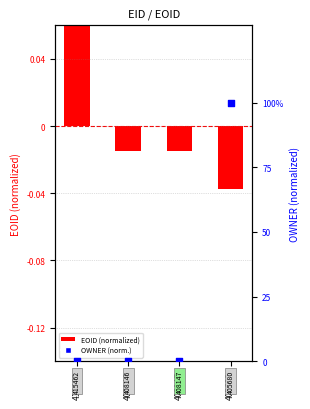

Between 408146 and 408147, which is larger?

408146